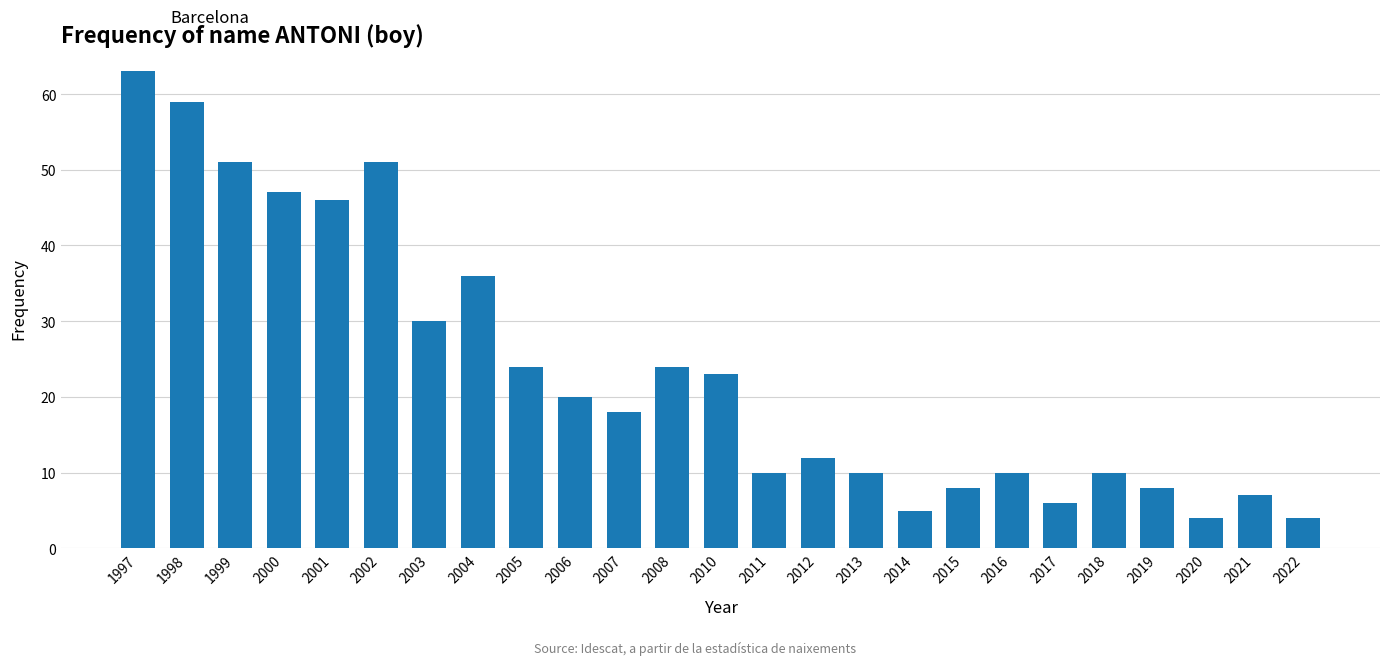

What is the change in value from 2018 to 2019?

-2